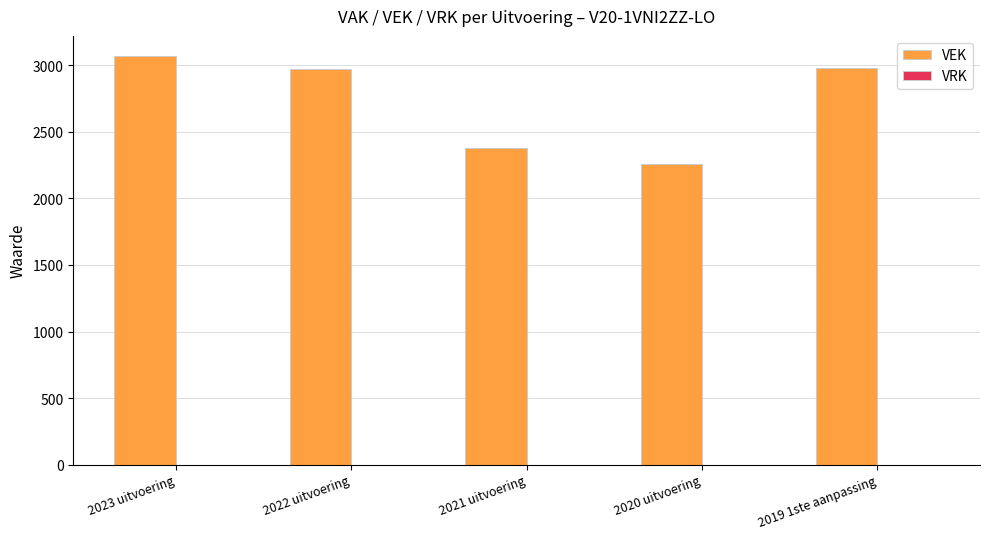

Between 2021 uitvoering and 2023 uitvoering, which is larger?

2023 uitvoering